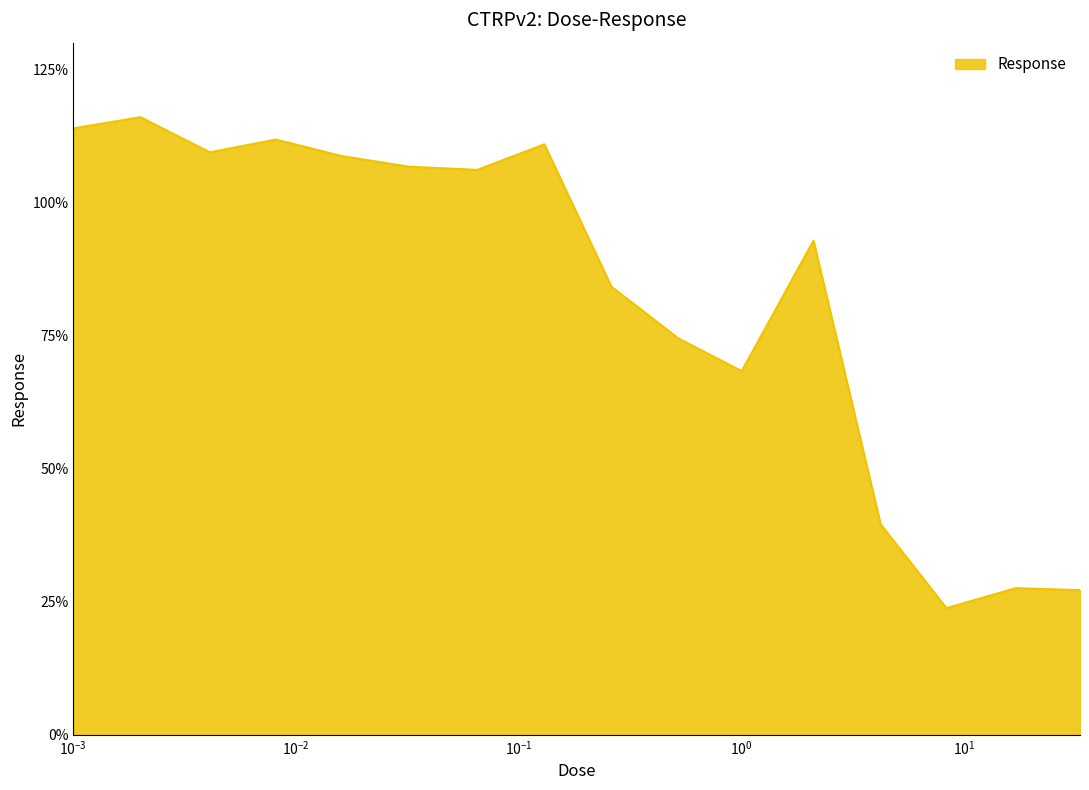

What is the difference between the maximum and minimum values?

92.2